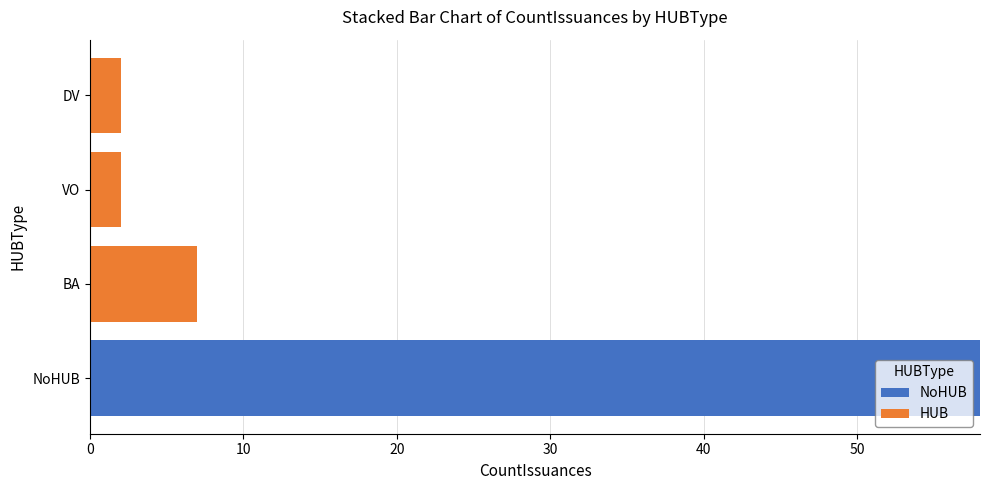

Count the number of data series in this chart.

2